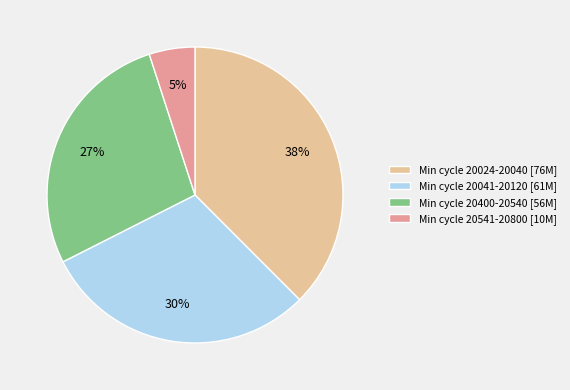

Does any single category account for the majority?

No